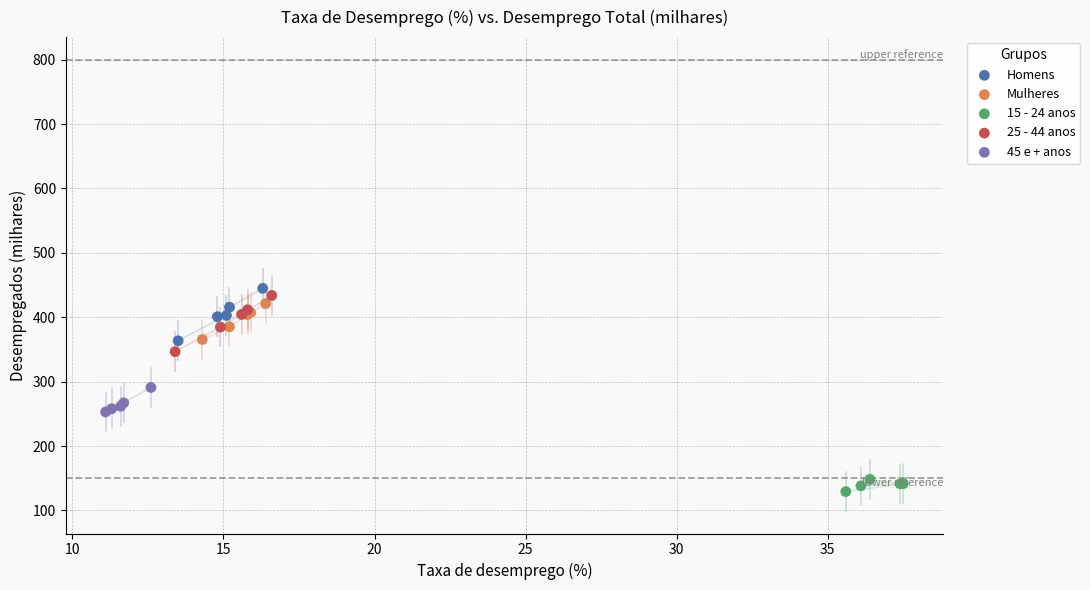

Which series has the widest spread of Y values?

25 - 44 anos